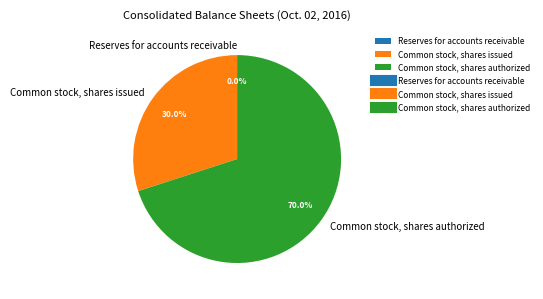

How much of the chart is everything except Common stock, shares authorized?

30.0%